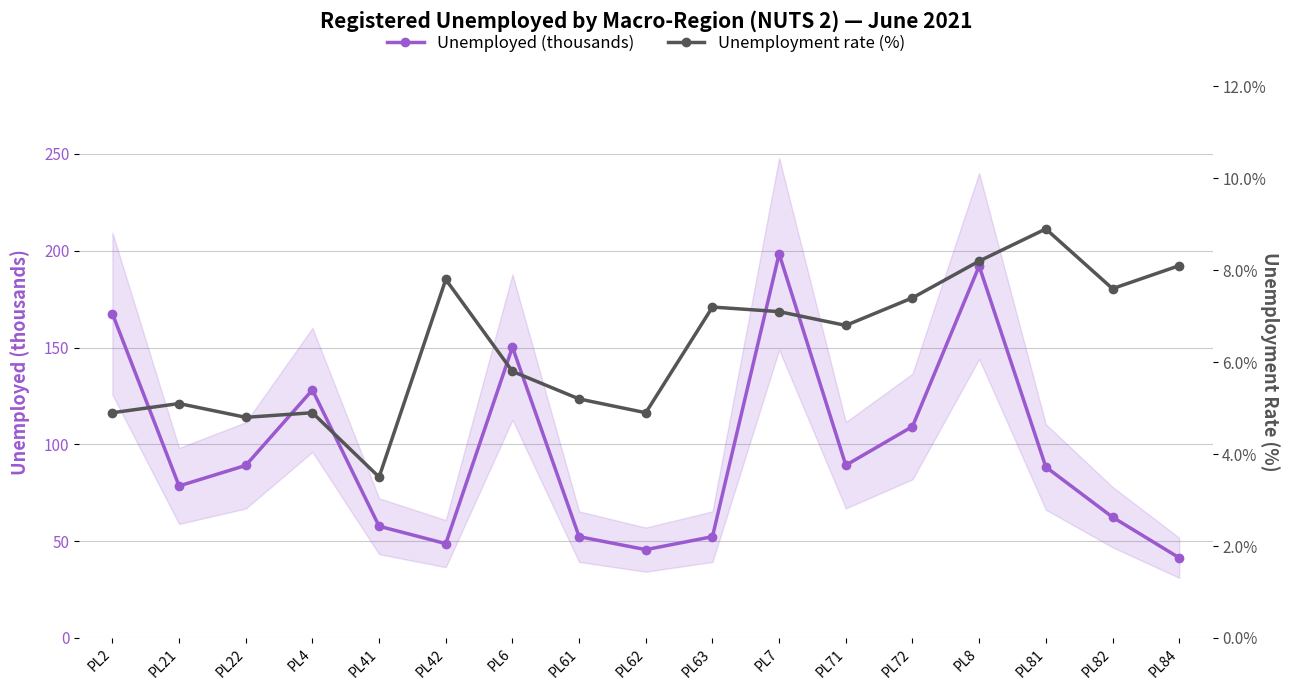

What is the sum of the Unemployed (thousands) values at PL8 and PL42?

240.8